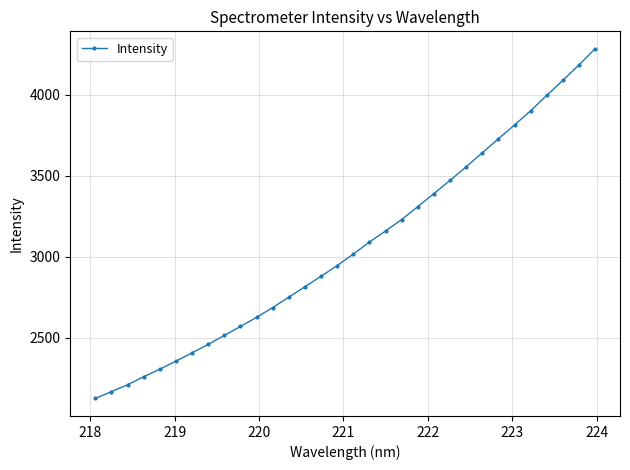

What is the value of the 22nd point from the left?

3389.8